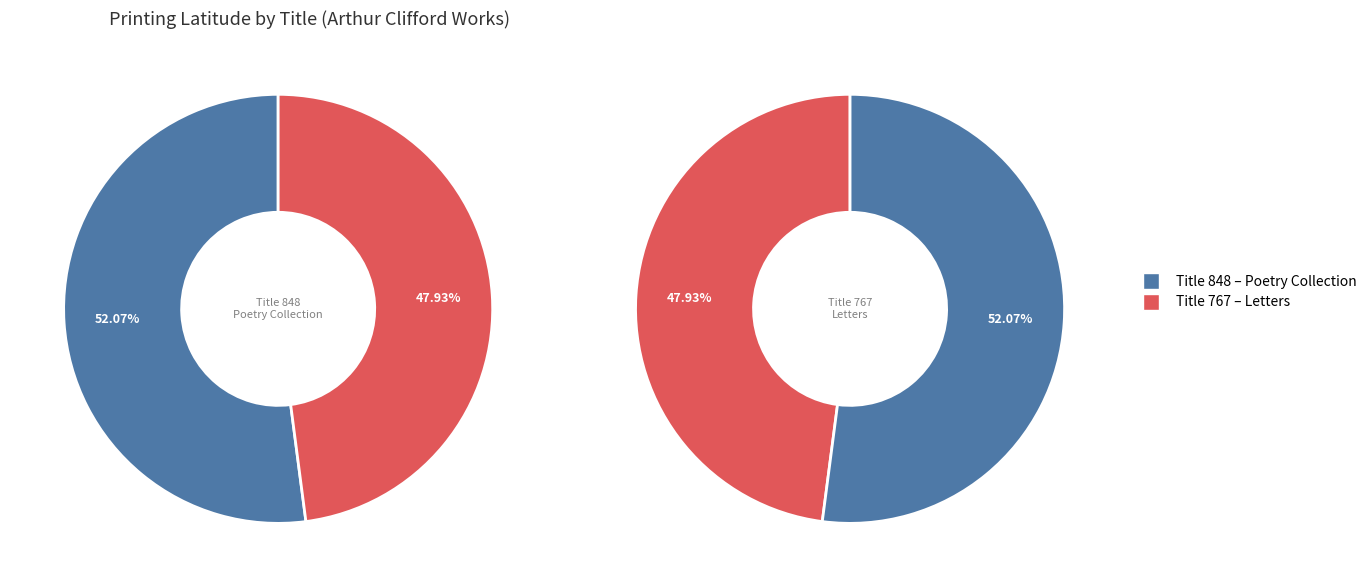

Do 767 and 848 together represent more than half of the pie?

Yes